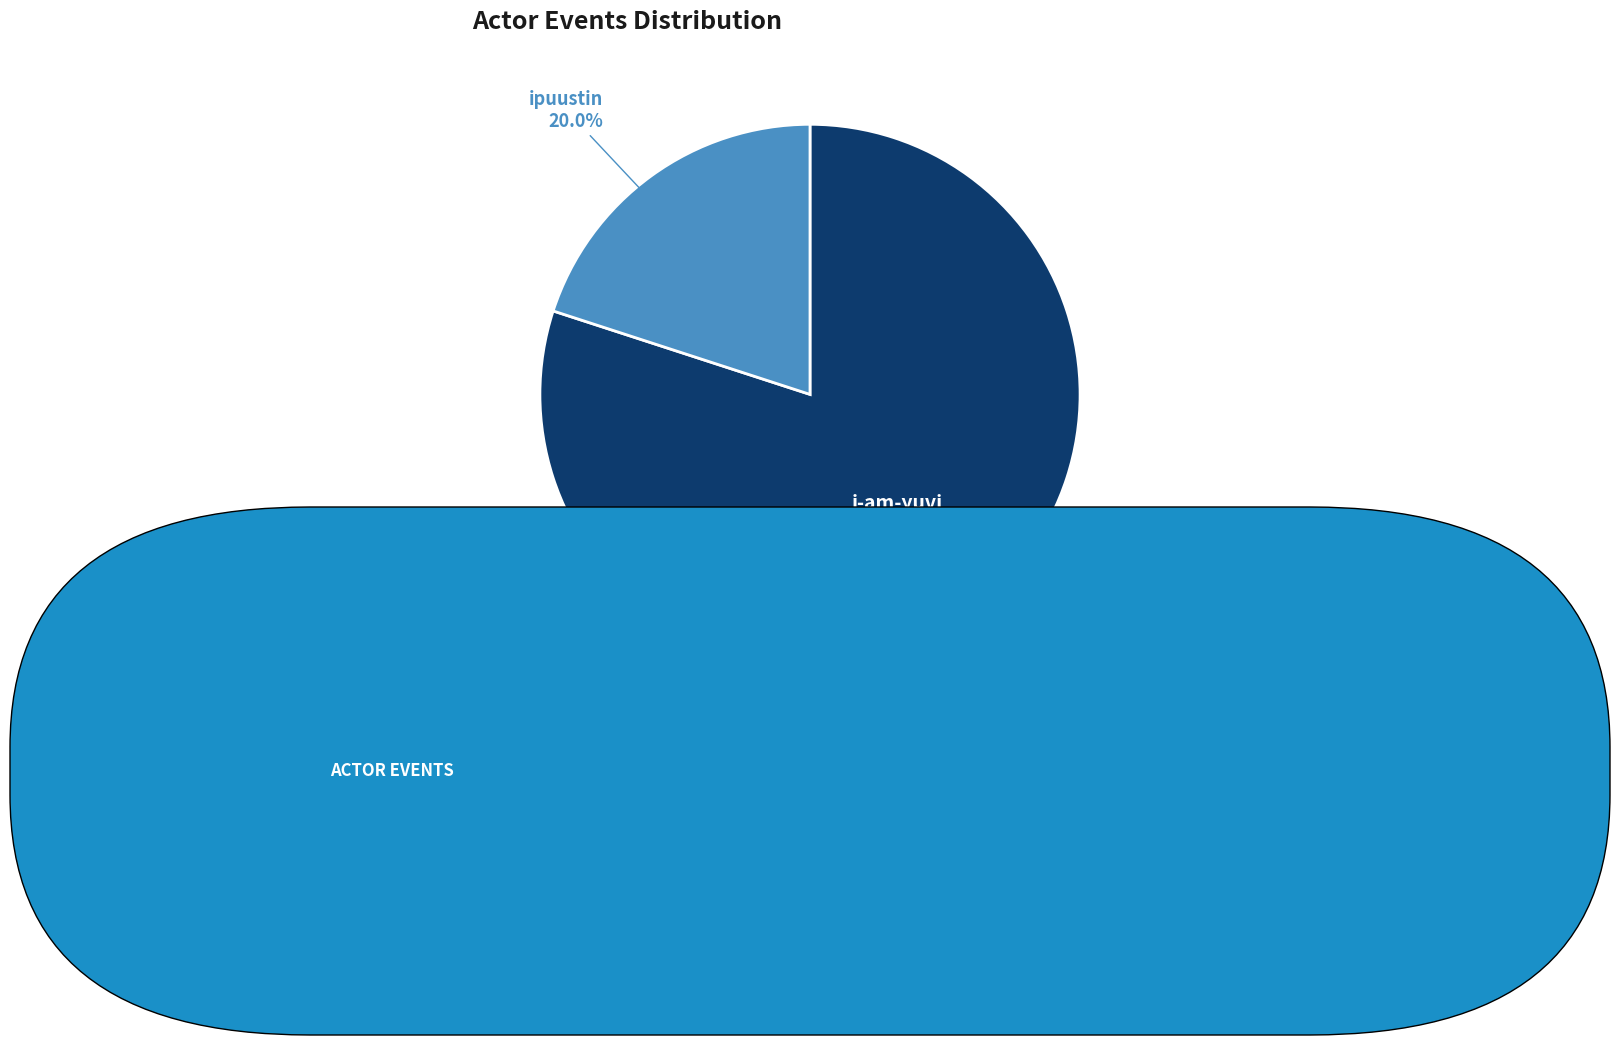

How many slices are in this pie chart?

2